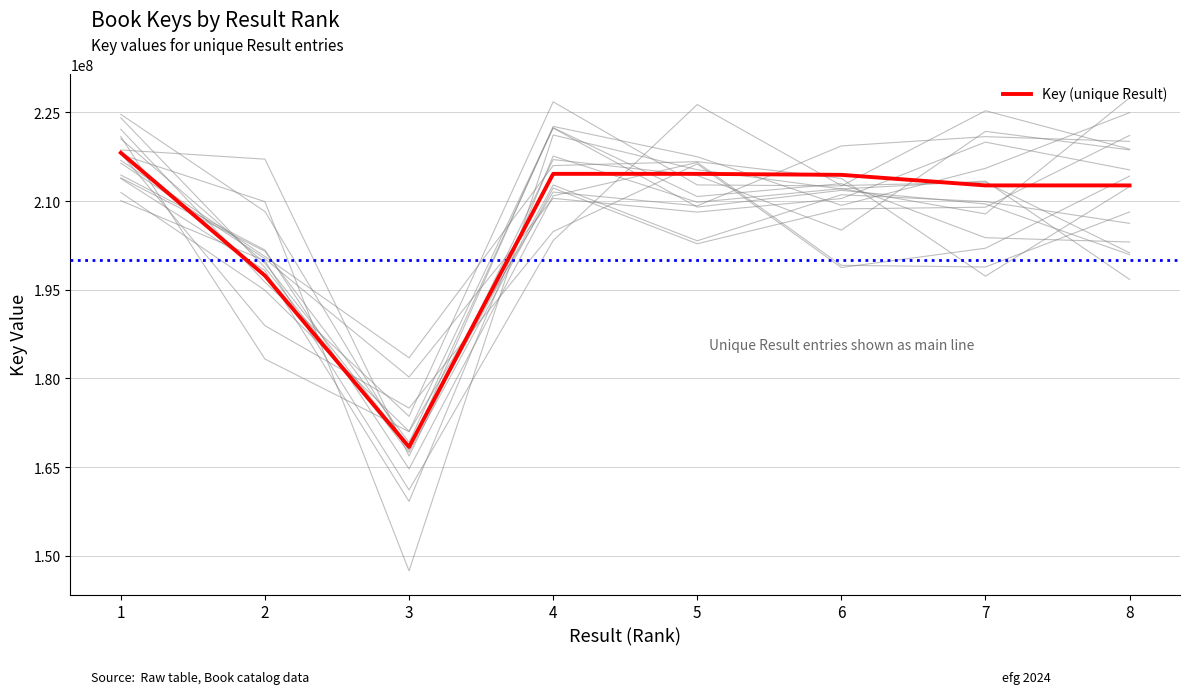

How many points are lower than both their immediate neighbors (excluding endpoints)?

2